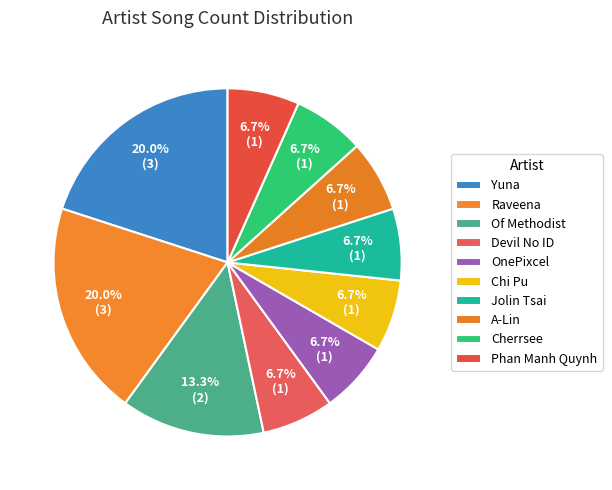

Is it true that Of Methodist is 26% of the pie?

False